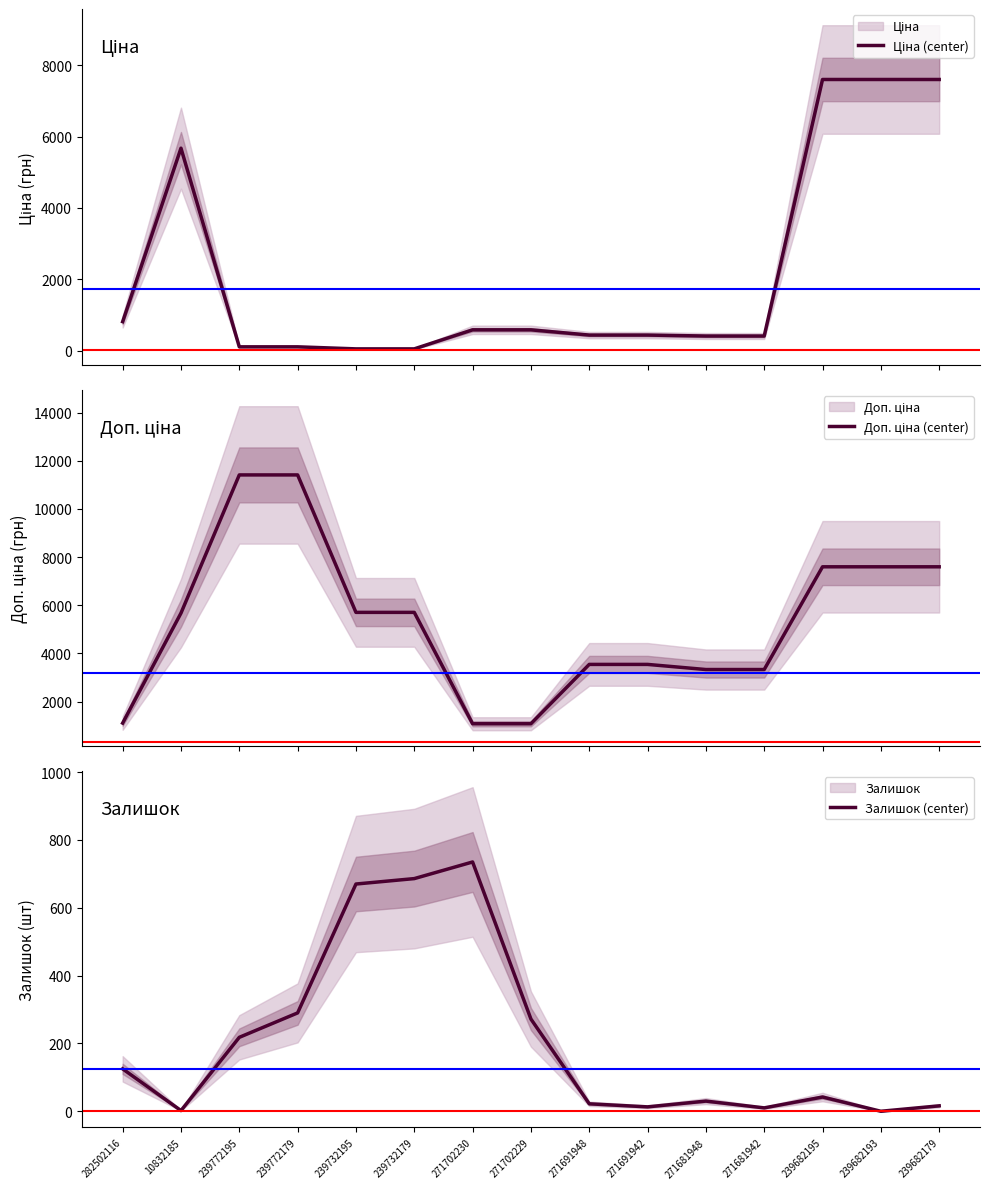

At how many categories does at least one series exceed 9446?

2